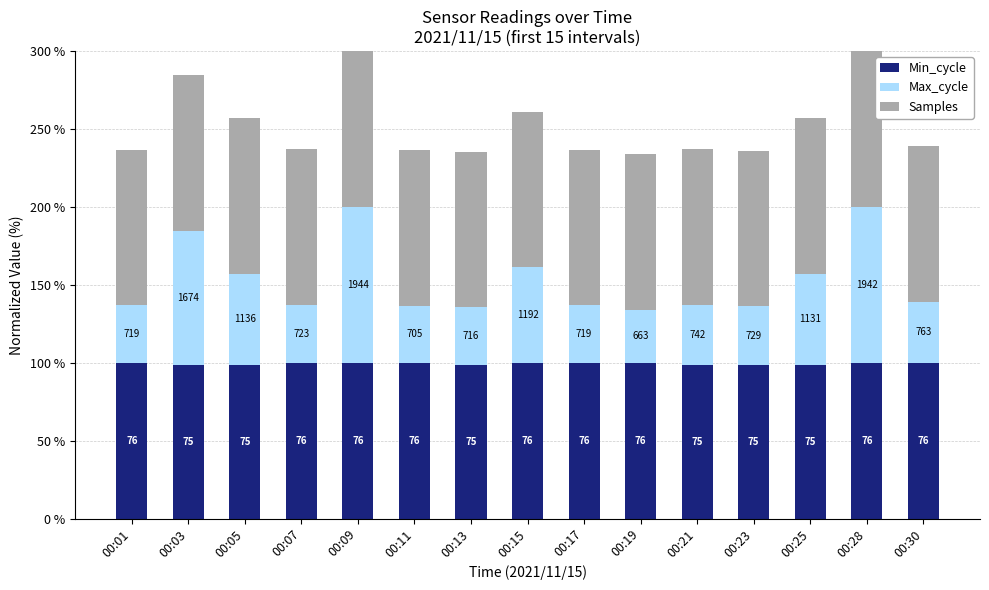

The Samples series shows 99.7 at 00:07. True or false?

True